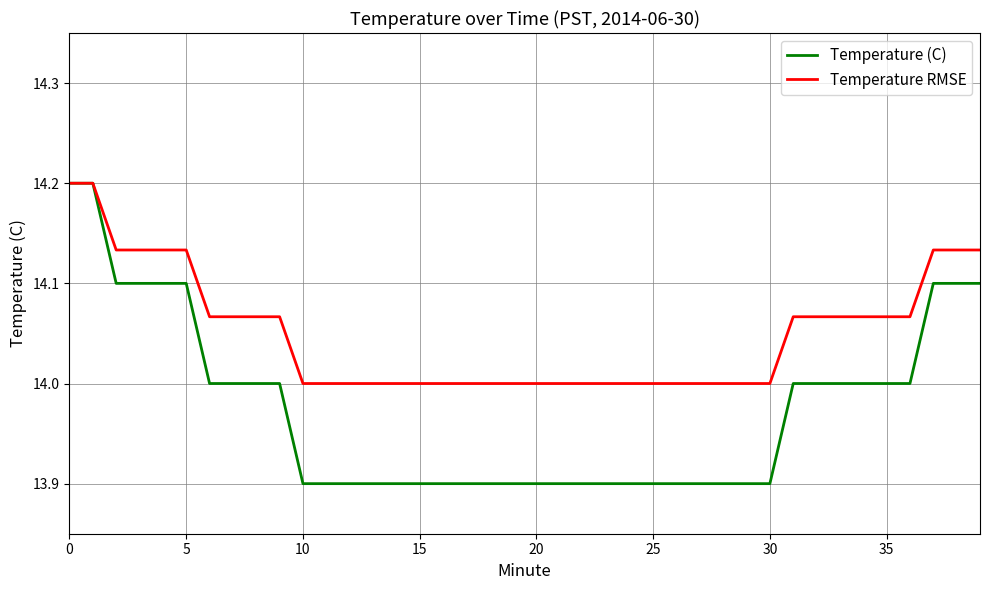

List the series in order of their overall mean, highest first.

Temperature RMSE, Temperature (C)